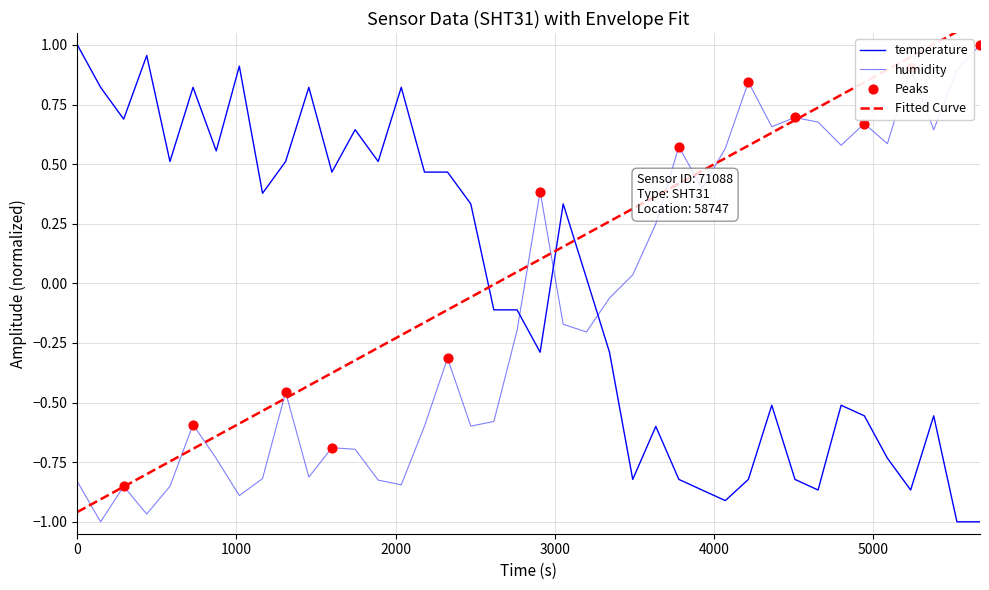

Which series contains the lowest Y value?

temperature